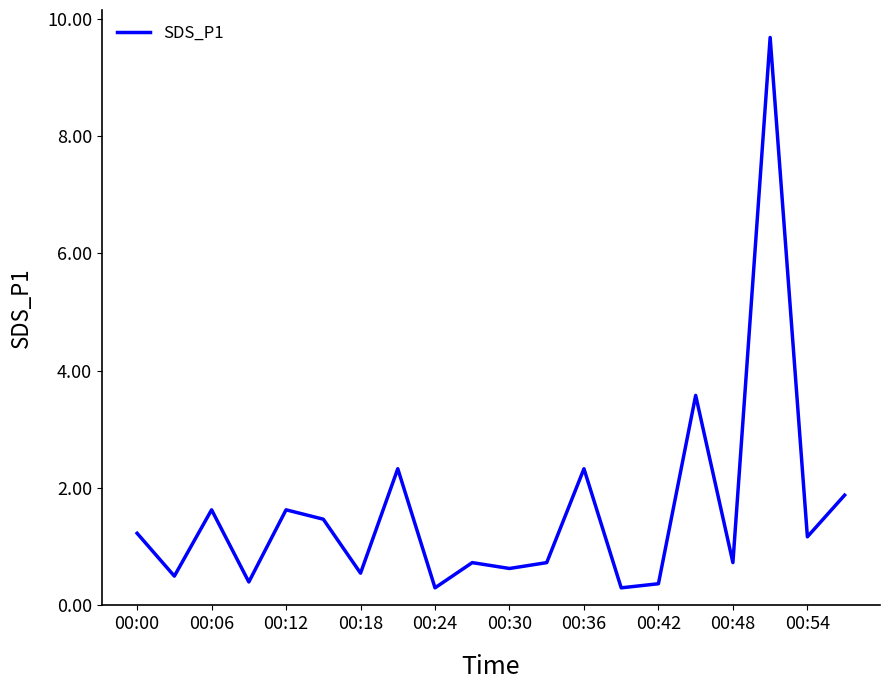

Reading left to right, what are all the values shown in this chart?

1.2	0.5	1.6	0.4	1.6	1.5	0.6	2.3	0.3	0.7	0.6	0.7	2.3	0.3	0.4	3.6	0.7	9.7	1.2	1.9